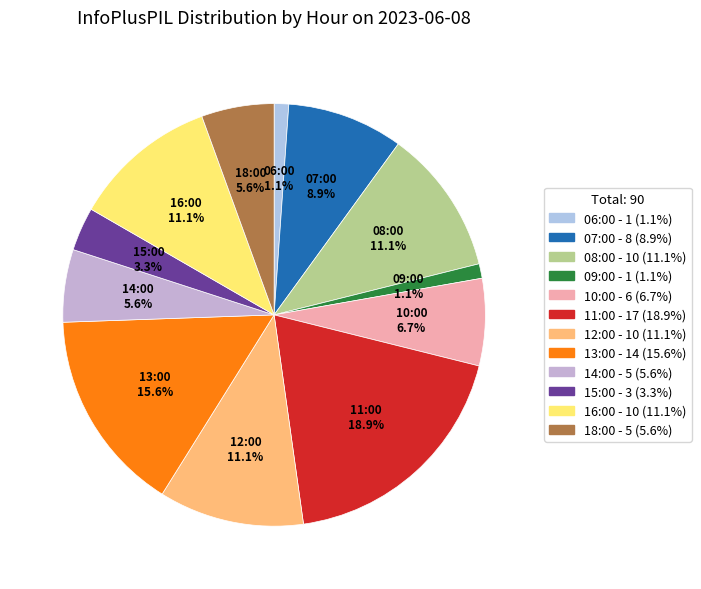

Is there any slice that represents more than half of the pie?

No